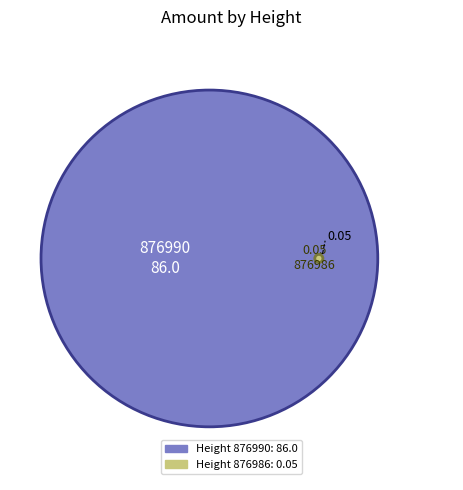

Rank the categories by value from lowest to highest.

876986, 876990